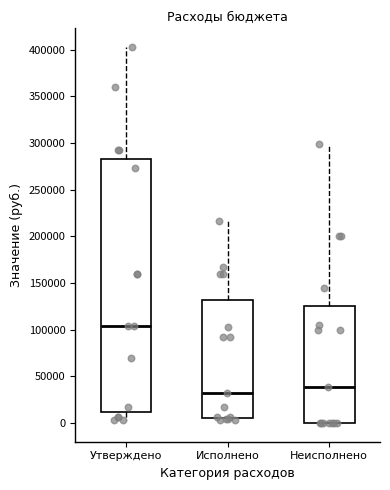

Which box has the lowest median line?

Исполнено